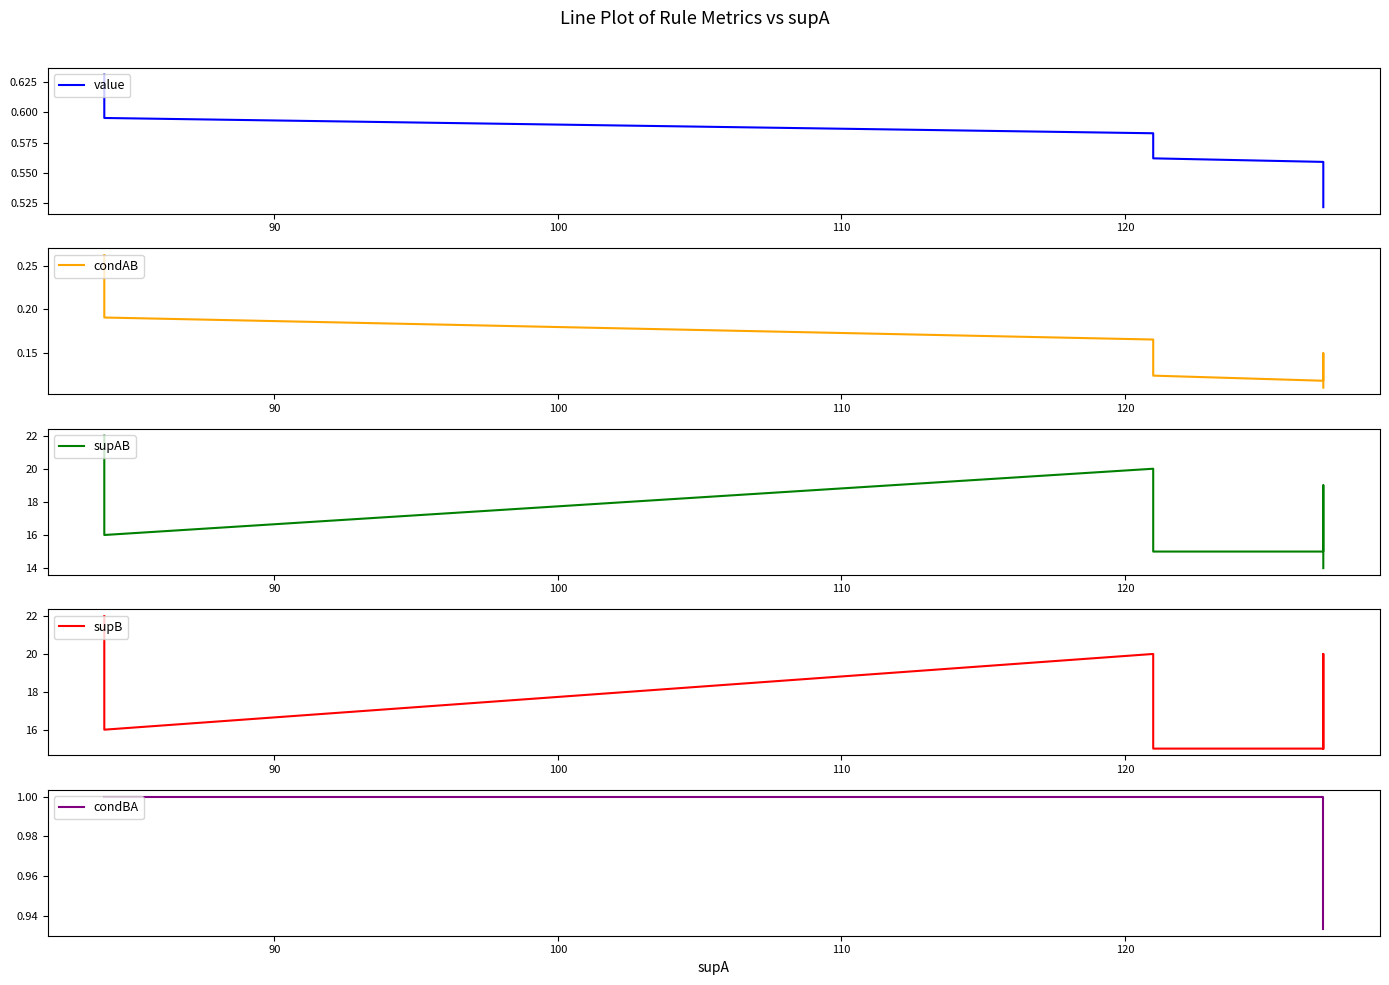

What is the sum of all value values?

8.8